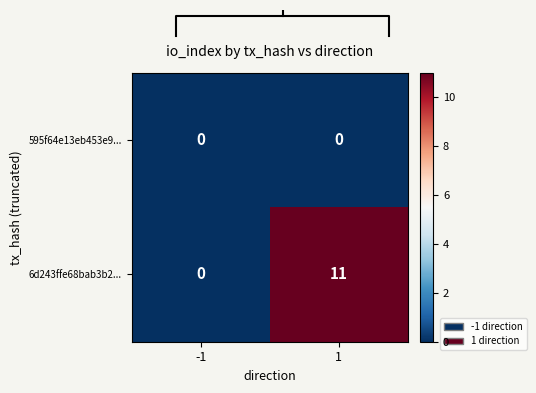

Reading left to right, transcribe all the data shown in this chart.

595f64e13eb453e9...: -1=0	1=0
6d243ffe68bab3b2...: -1=0	1=11